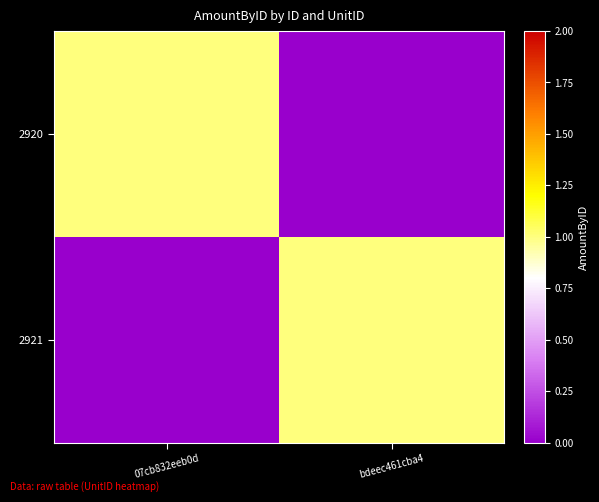

What is the total value across all series at bdeec461cba4?

1